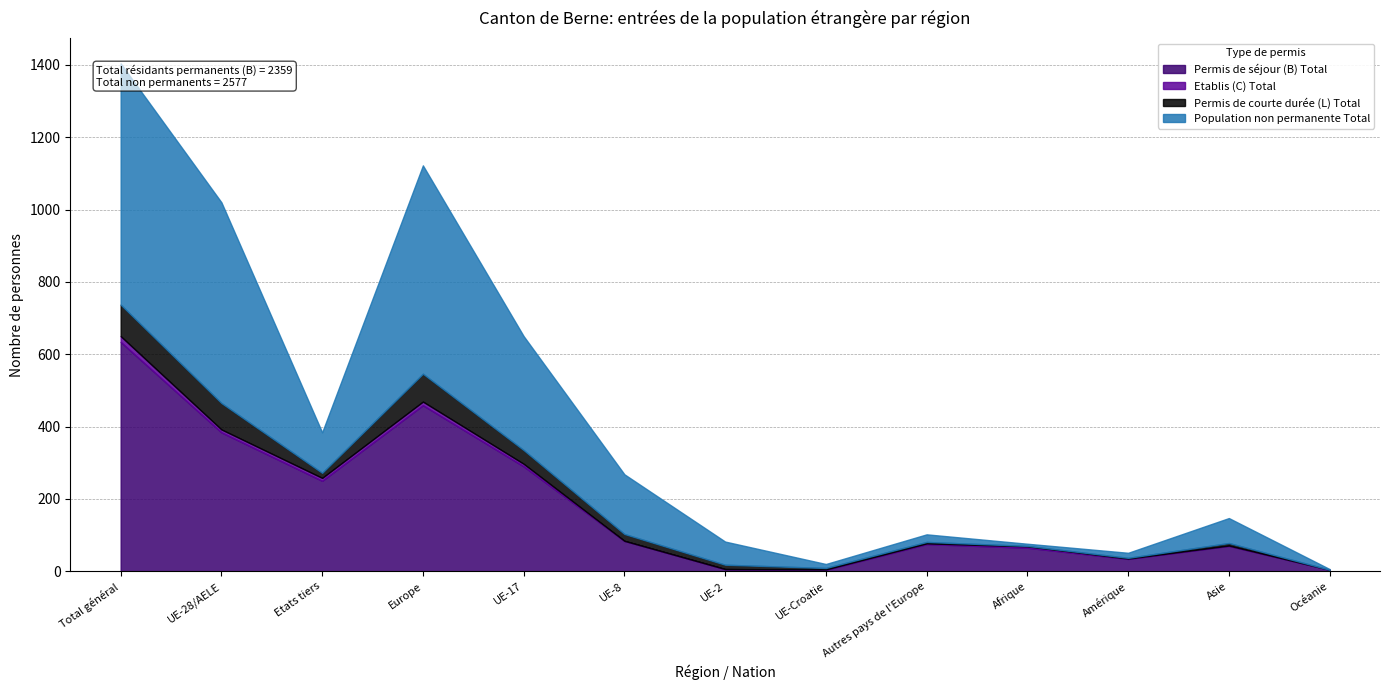

True or false: Permis de courte durée (L) Total has more than 2 points higher than both neighbors.

False